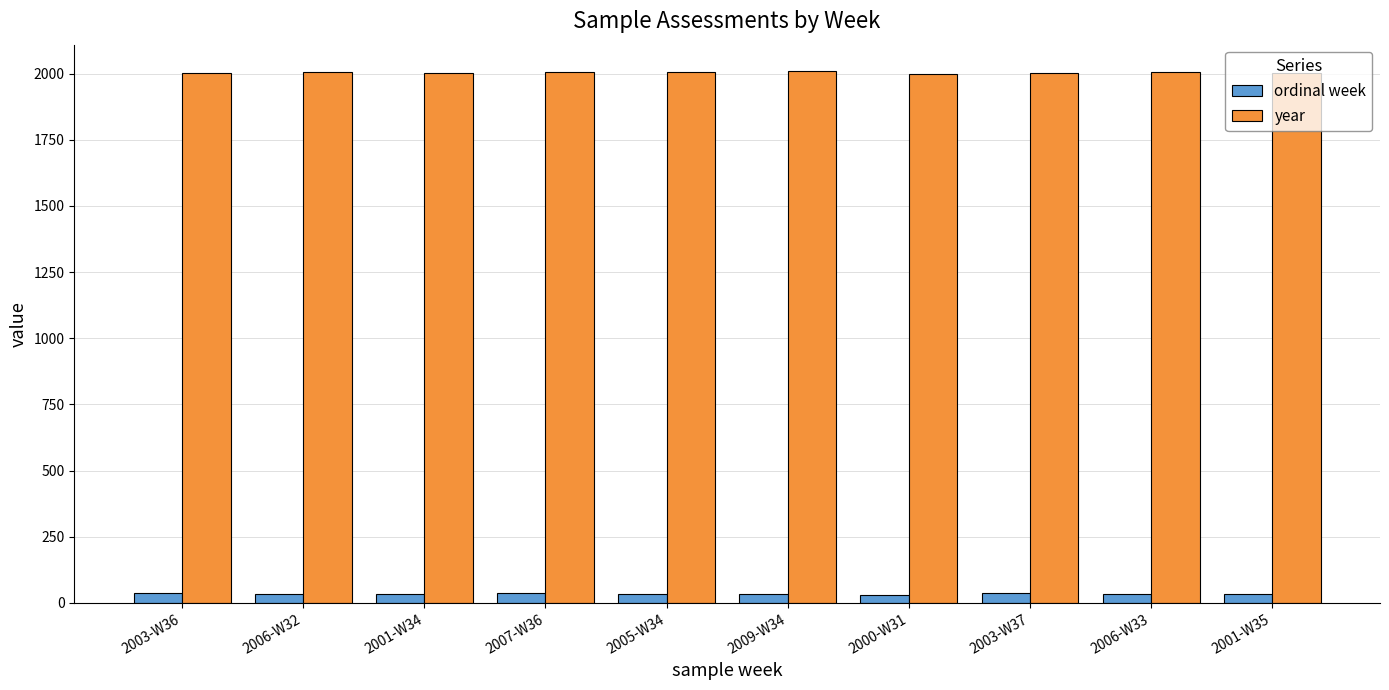

True or false: year has a value of 2009 at 2009-W34.

True